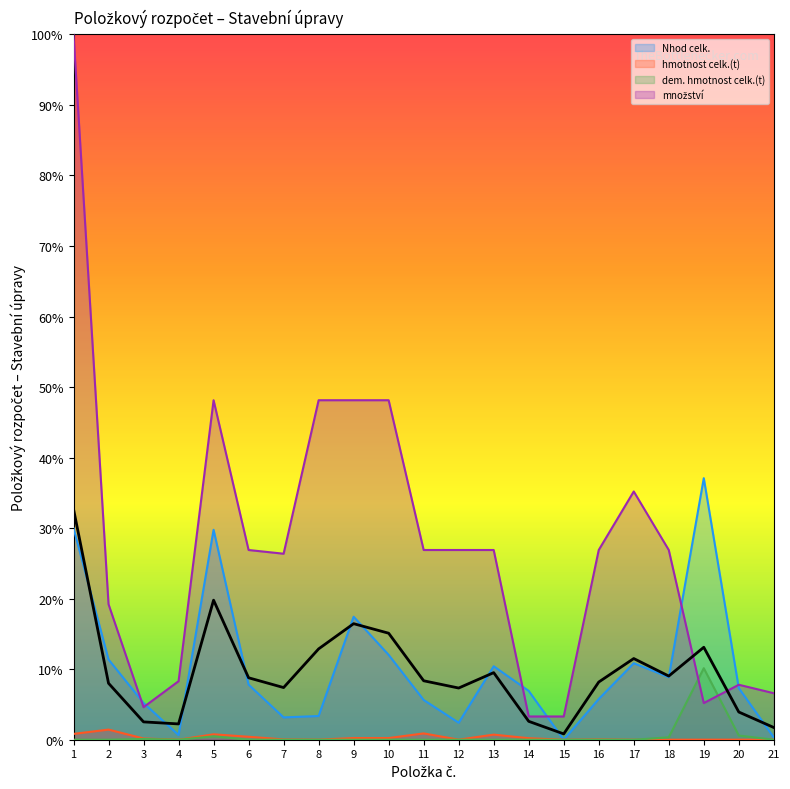

The množství series shows 0.1 at 3. True or false?

False